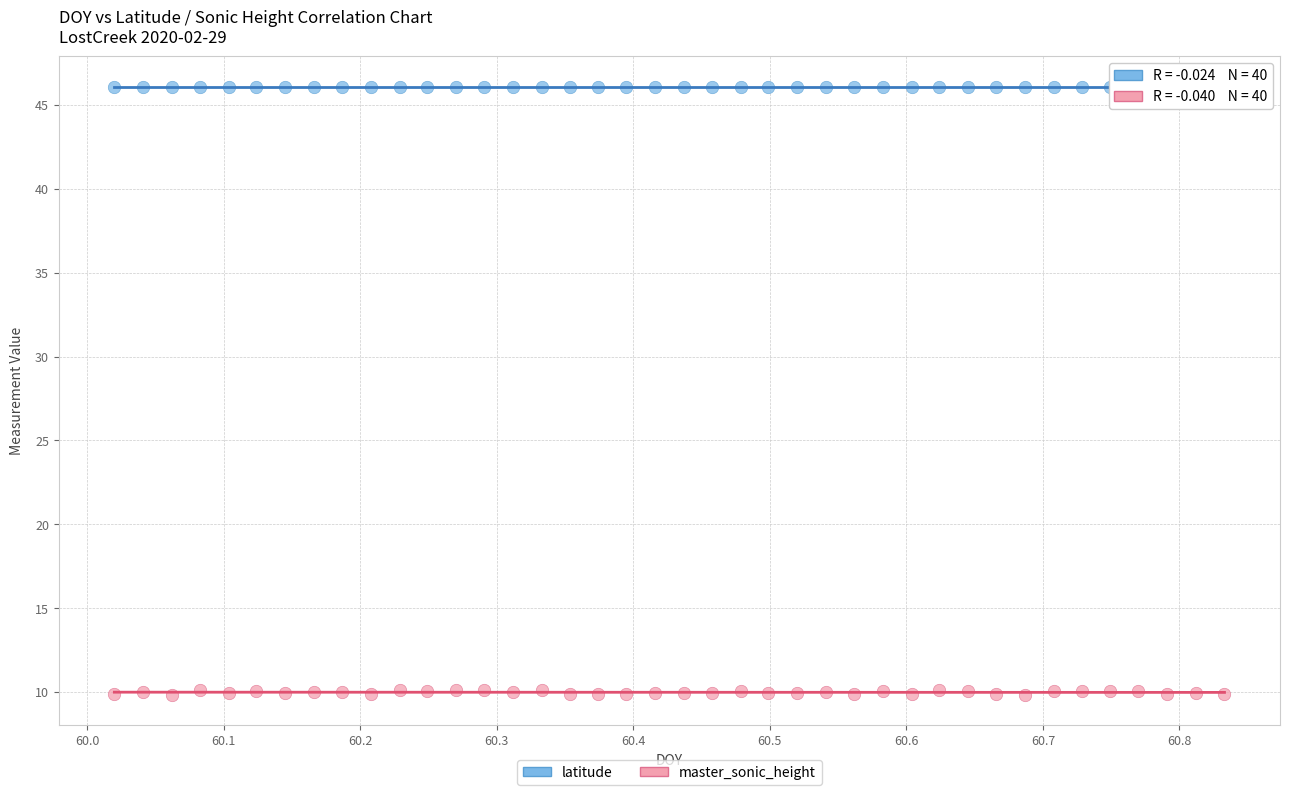

Which series contains the highest Y value?

latitude